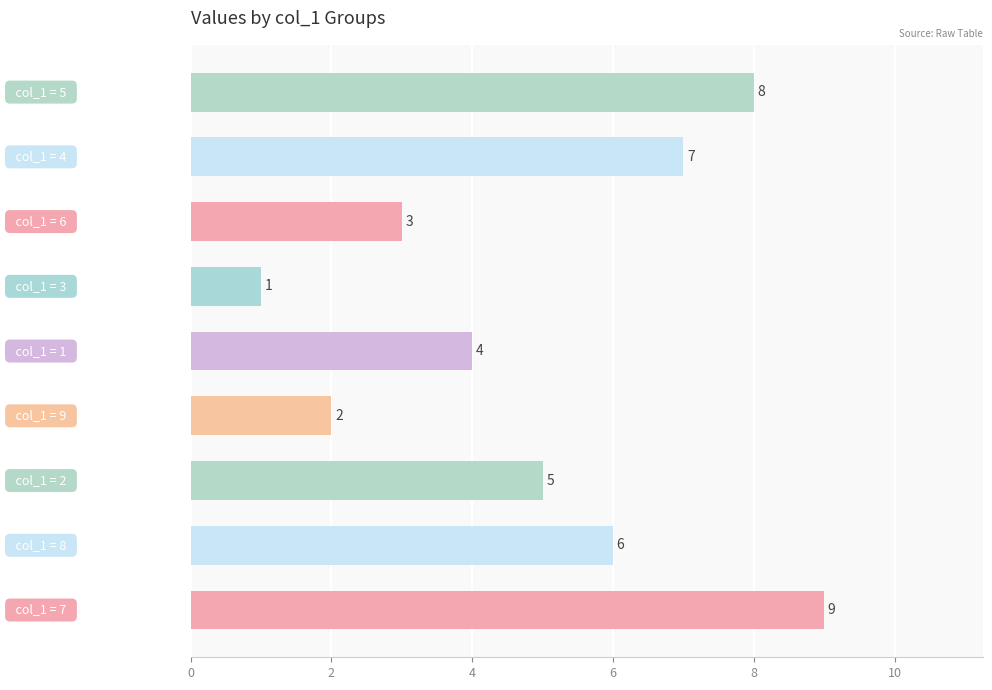

What is the difference between the maximum and minimum values?

8